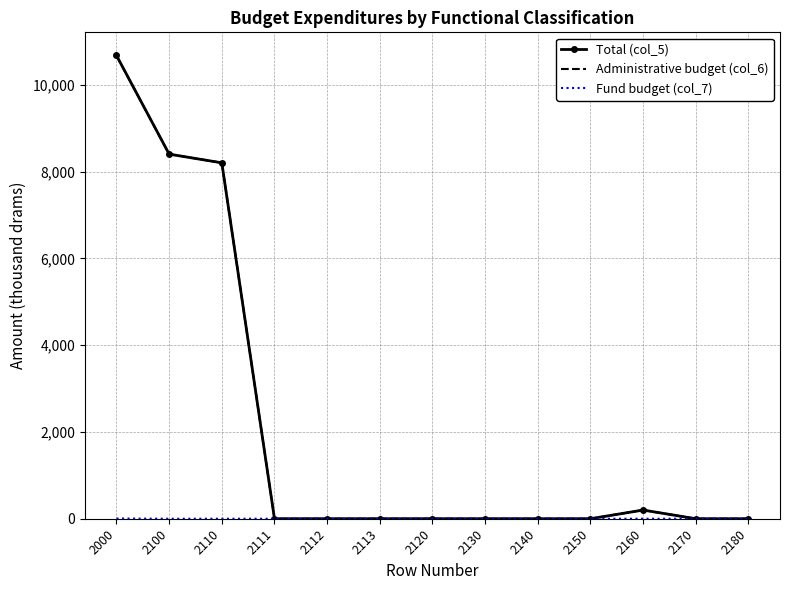

True or false: Total (col_5) has a value of -4666.5 at 2180.

False